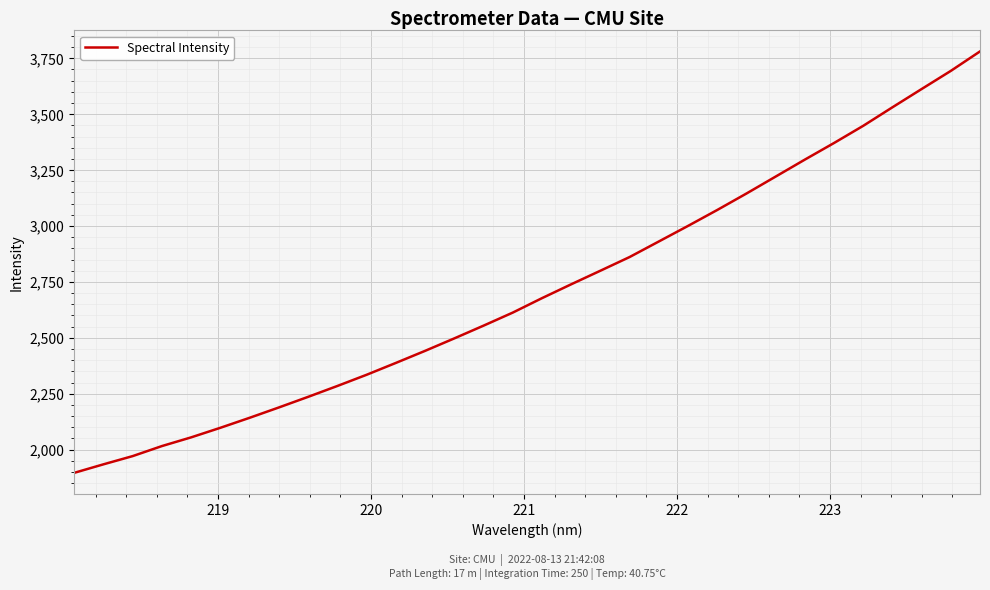

What is the smallest value displayed?

1895.9